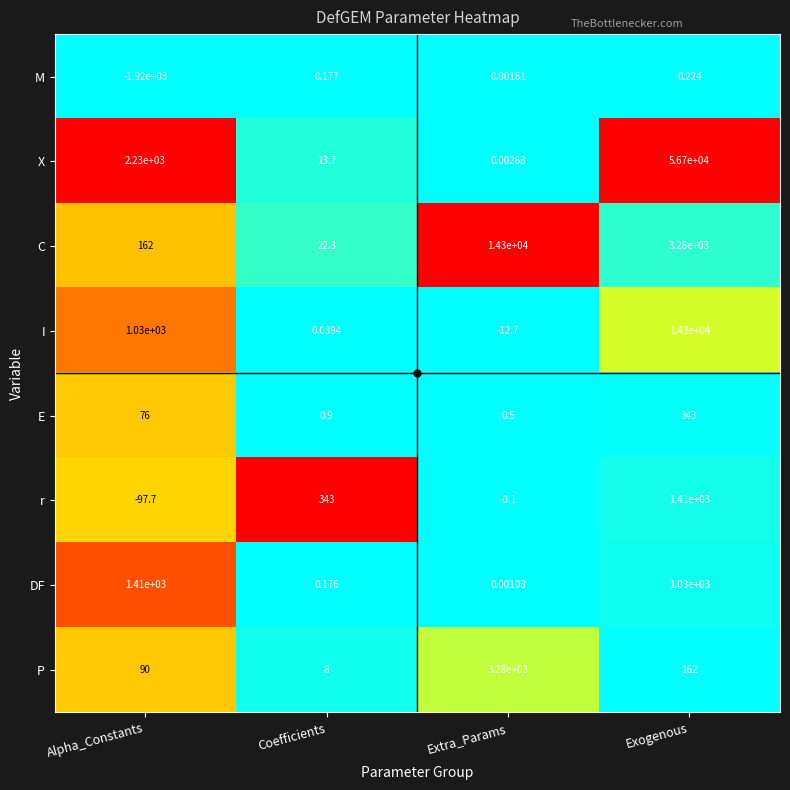

Which series has the largest total across all categories?

X